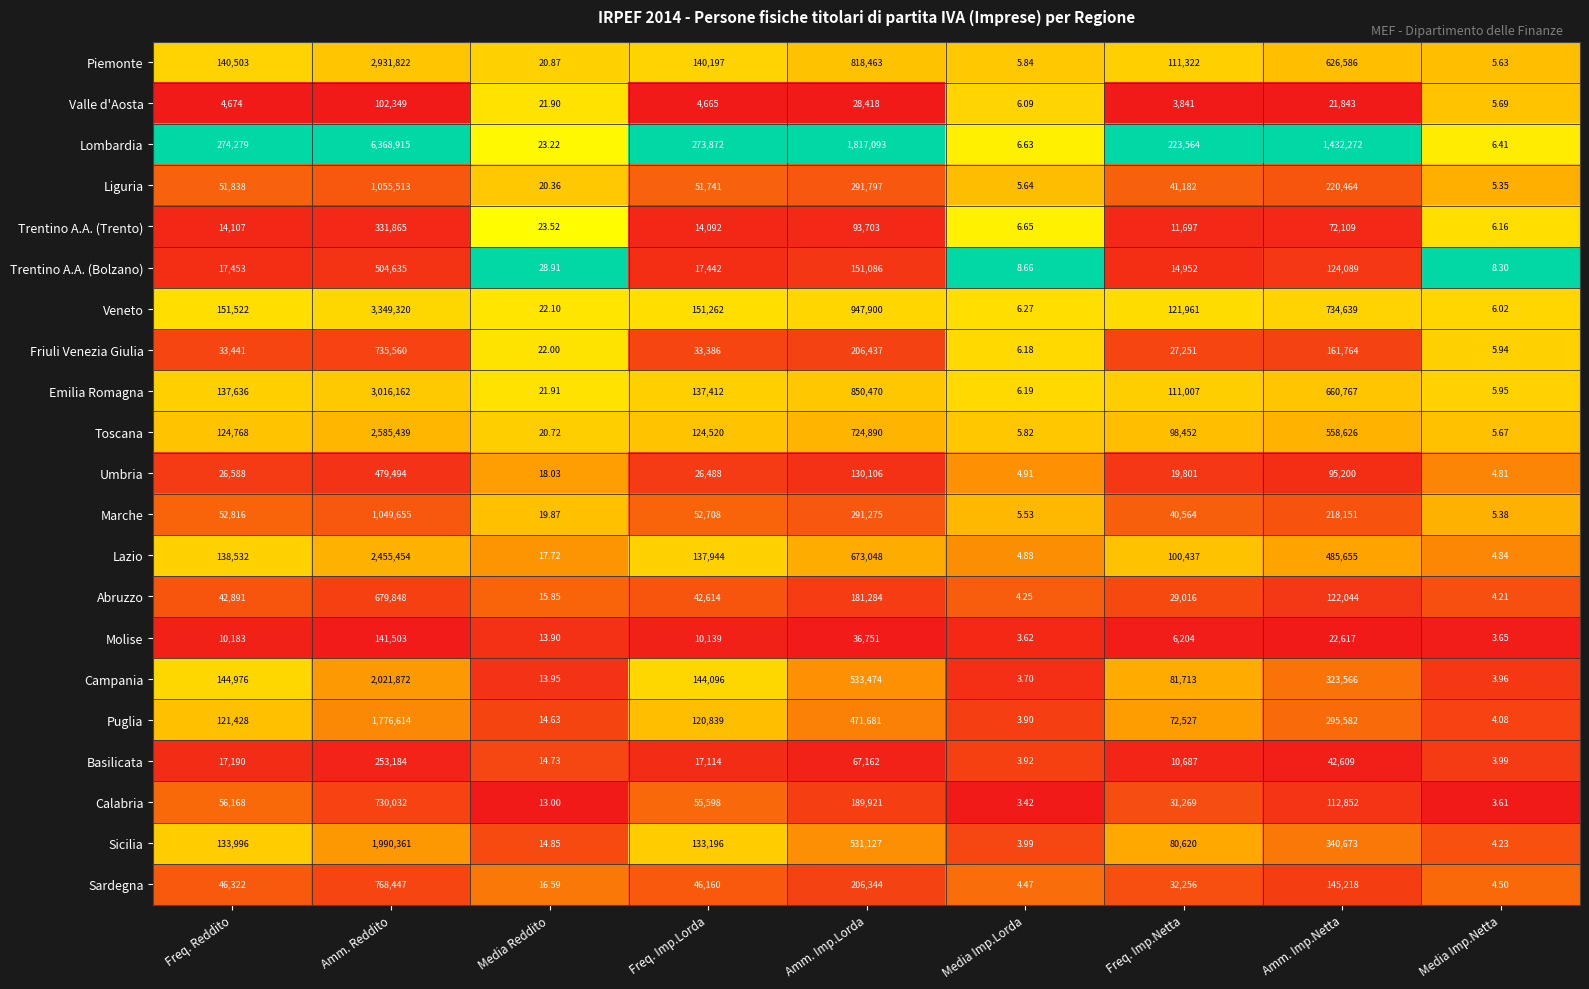

At which category does the chart reach its minimum across all series?

Media Imp.Lorda